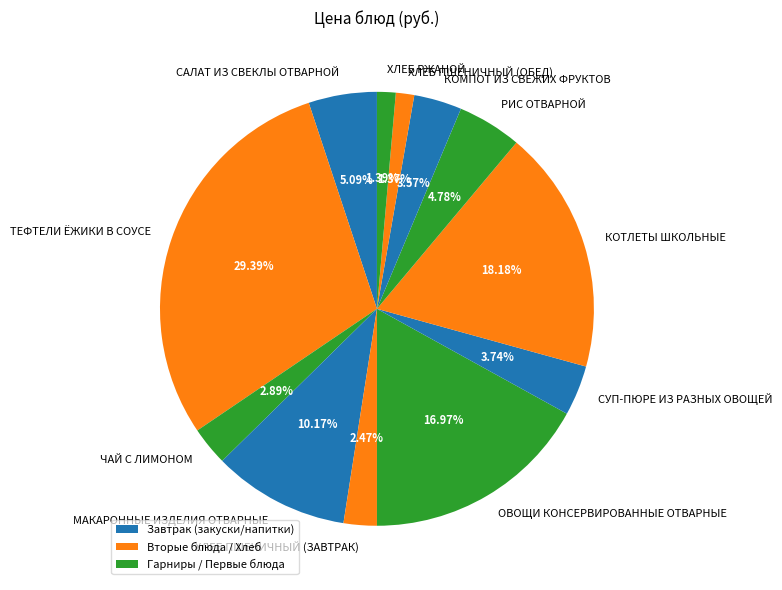

Between ОВОЩИ КОНСЕРВИРОВАННЫЕ ОТВАРНЫЕ and СУП-ПЮРЕ ИЗ РАЗНЫХ ОВОЩЕЙ, which is larger?

ОВОЩИ КОНСЕРВИРОВАННЫЕ ОТВАРНЫЕ